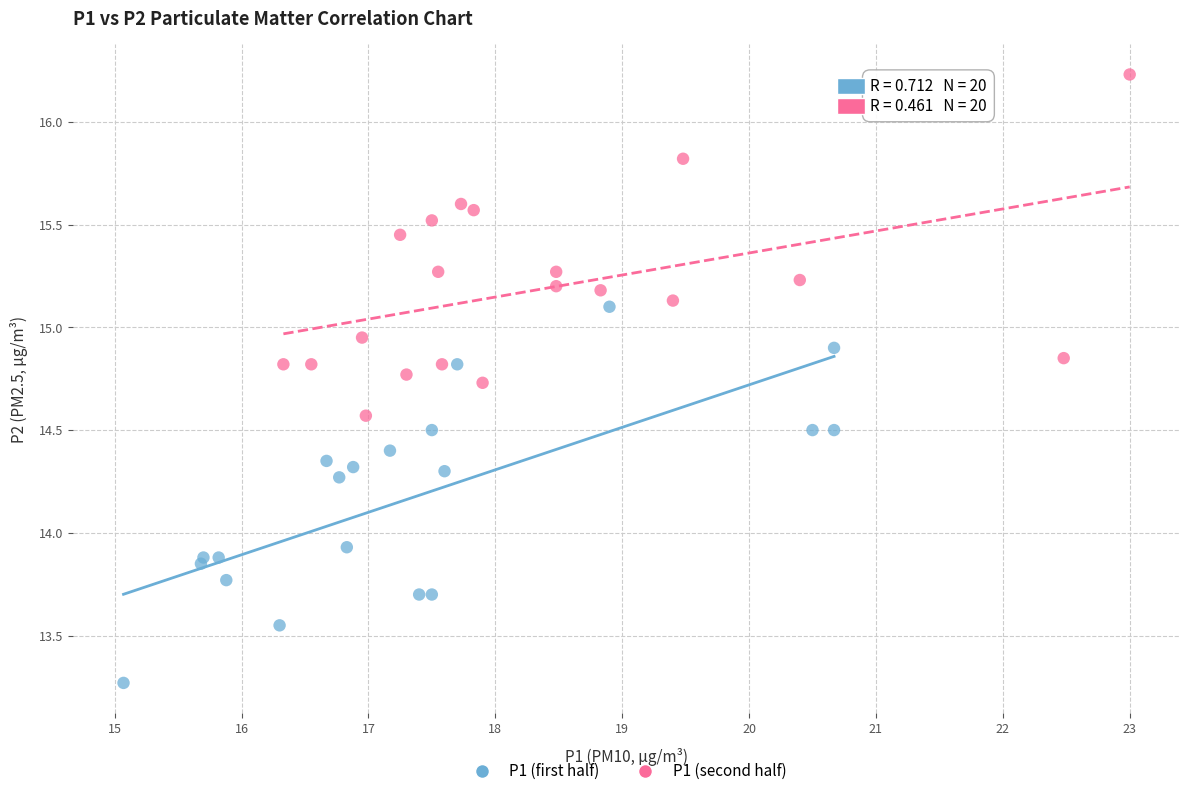

Which series reaches the maximum Y coordinate?

P1 (second half)